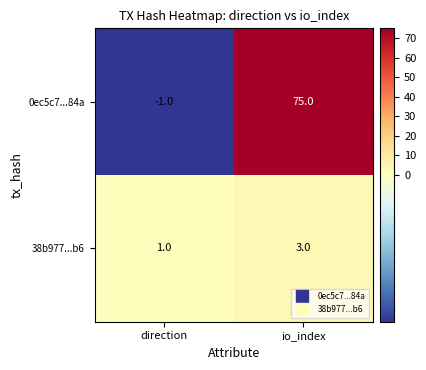

Count the number of data series in this chart.

2